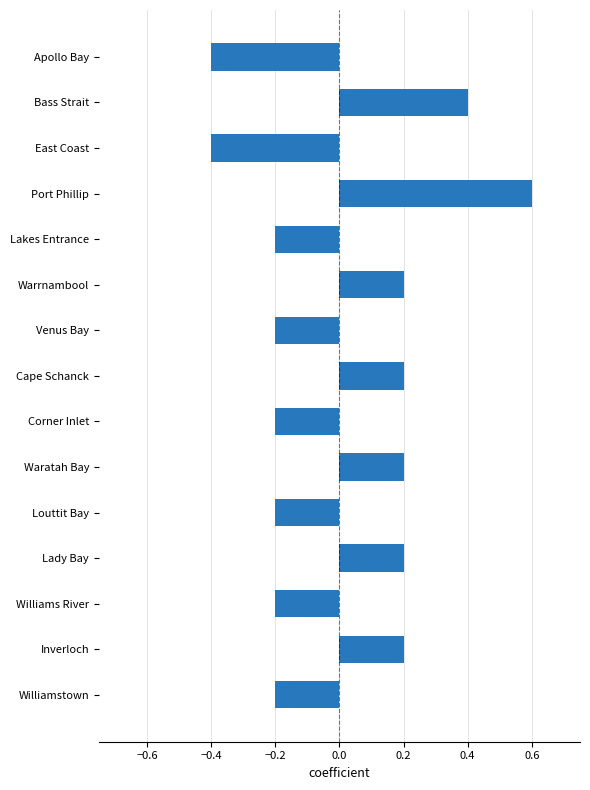

How many values are below 0?

8